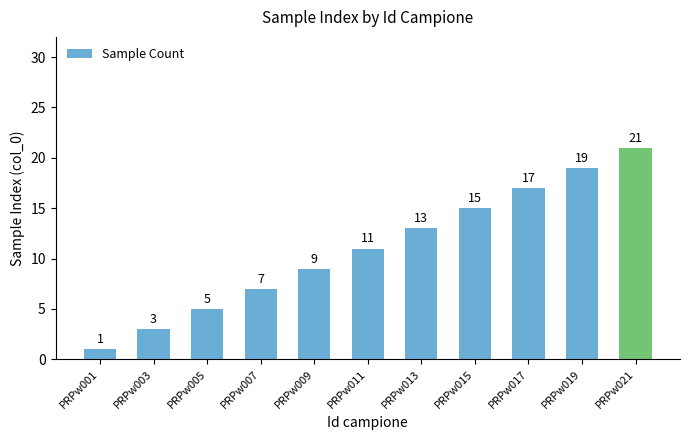

List the labels in order of value, smallest first.

PRPw001, PRPw003, PRPw005, PRPw007, PRPw009, PRPw011, PRPw013, PRPw015, PRPw017, PRPw019, PRPw021